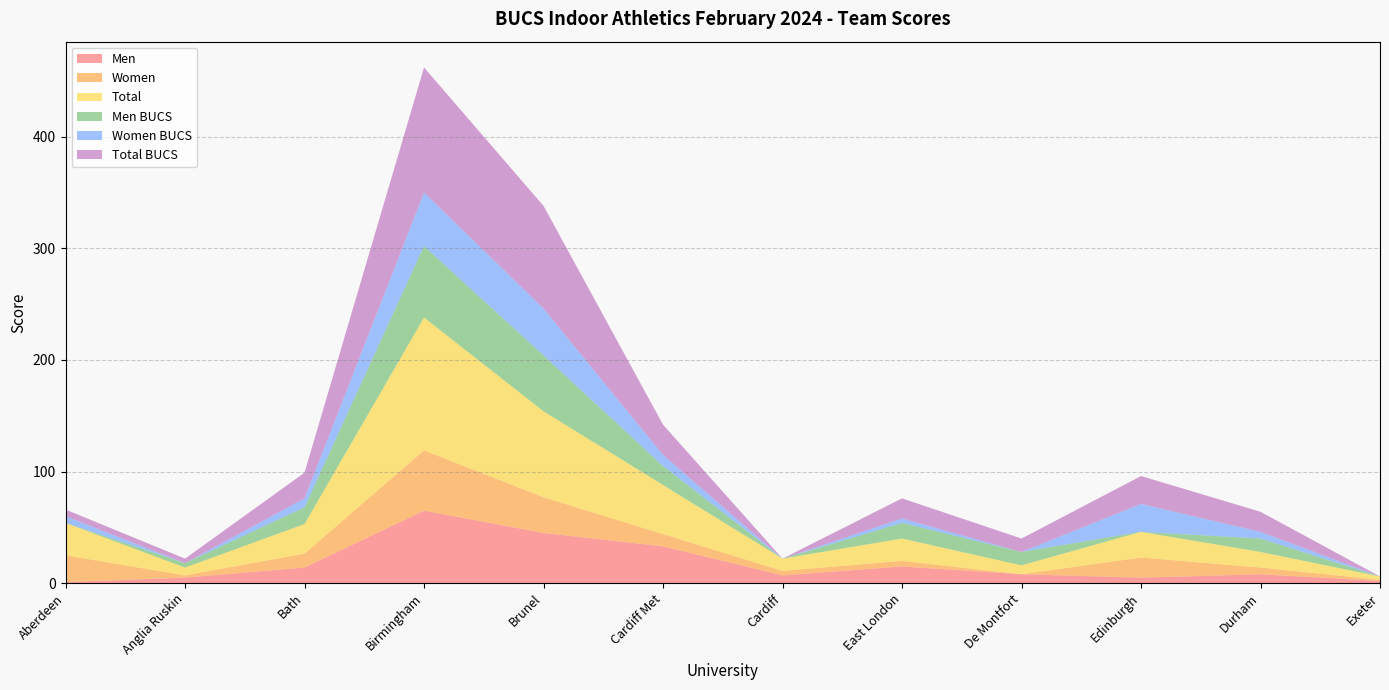

Reading left to right, list all the values displayed in this chart.

Men: 1.0	5.0	14.0	65.0	45.0	33.0	7.0	15.0	8.0	5.0	8.0	2.0
Women: 24.0	2.0	12.5	54.0	32.0	11.0	4.0	5.0	0.0	18.0	6.0	1.0
Total: 29.0	7.0	26.5	119.0	77.0	44.0	11.0	20.0	8.0	23.0	14.0	3.0
Men BUCS: 0.0	4.0	15.0	64.0	50.0	17.0	0.0	14.0	12.0	0.0	12.0	0.0
Women BUCS: 6.0	0.0	8.0	48.0	42.0	10.0	0.0	4.0	0.0	25.0	6.0	0.0
Total BUCS: 6.0	4.0	23.0	112.0	92.0	27.0	0.0	18.0	12.0	25.0	18.0	0.0